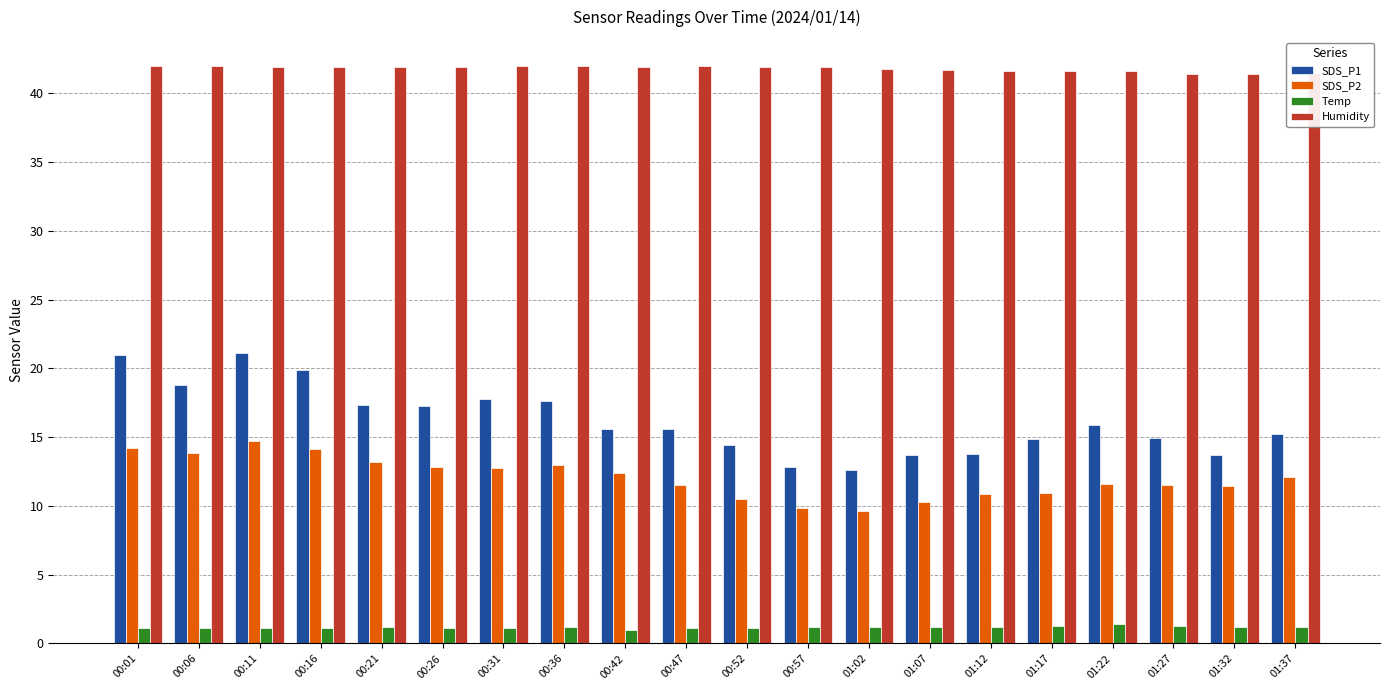

How many categories are shown in the chart?

20